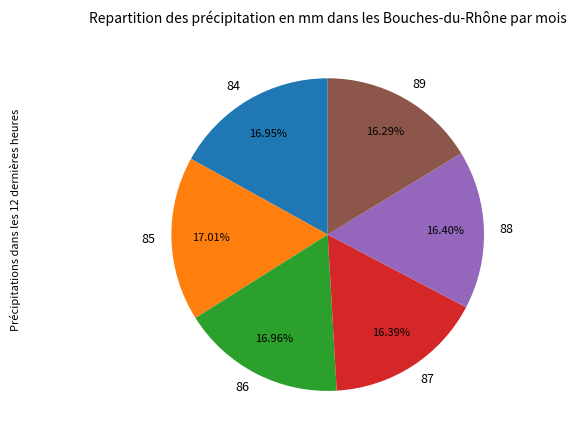

How many slices are in this pie chart?

6